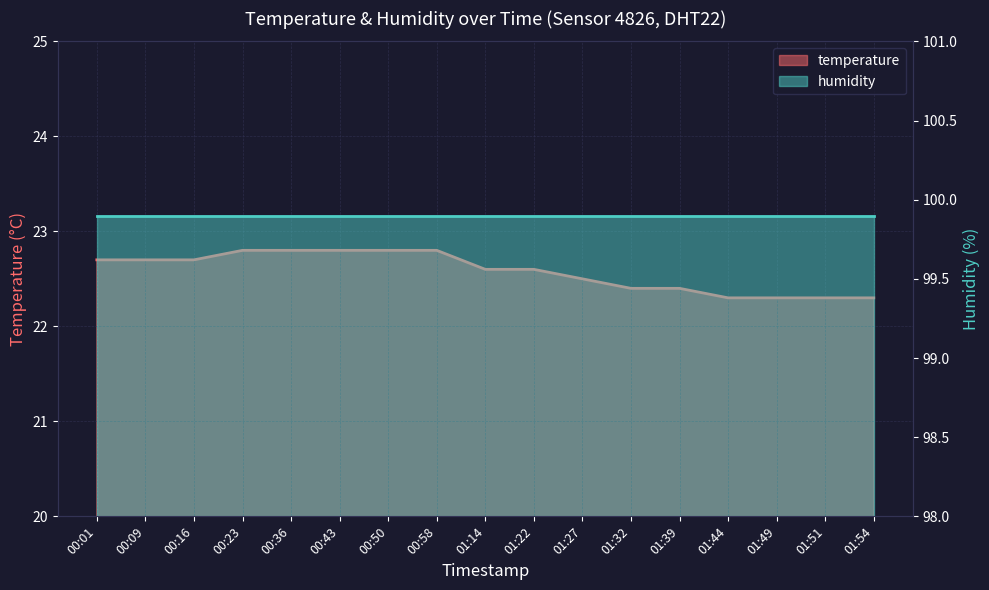

What is the label of the 2nd point from the right?

01:51